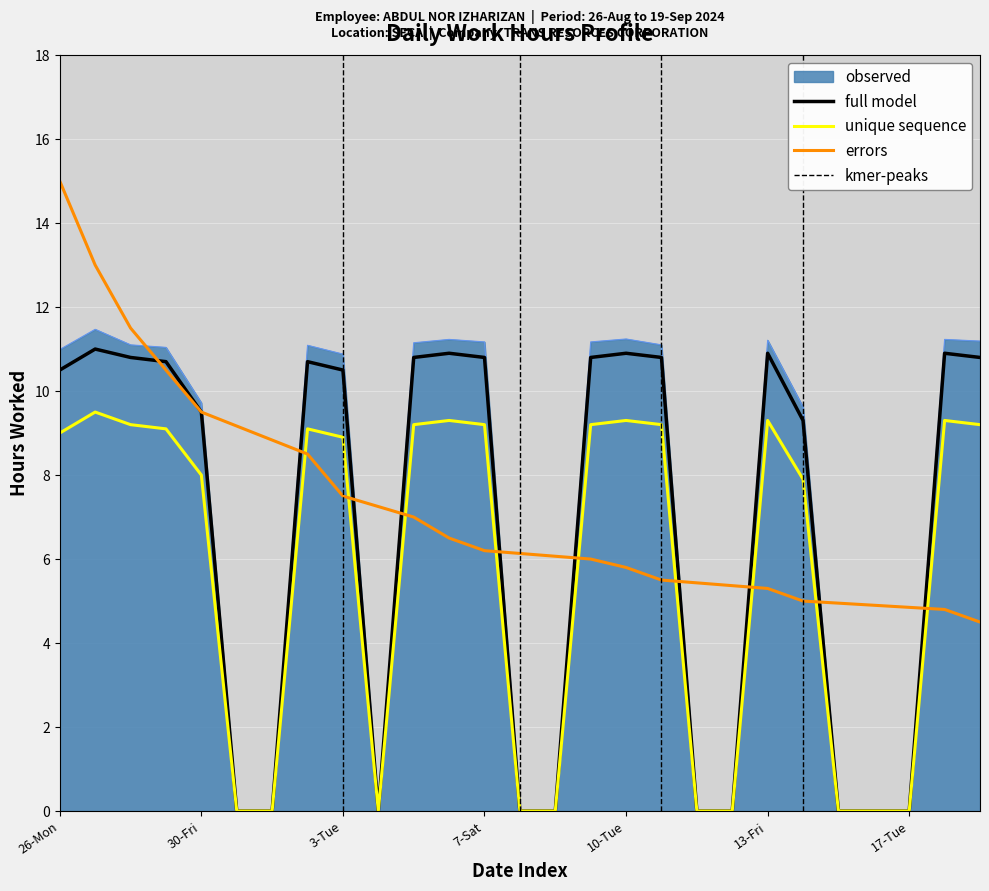

What is the maximum value shown in the chart?

11.5